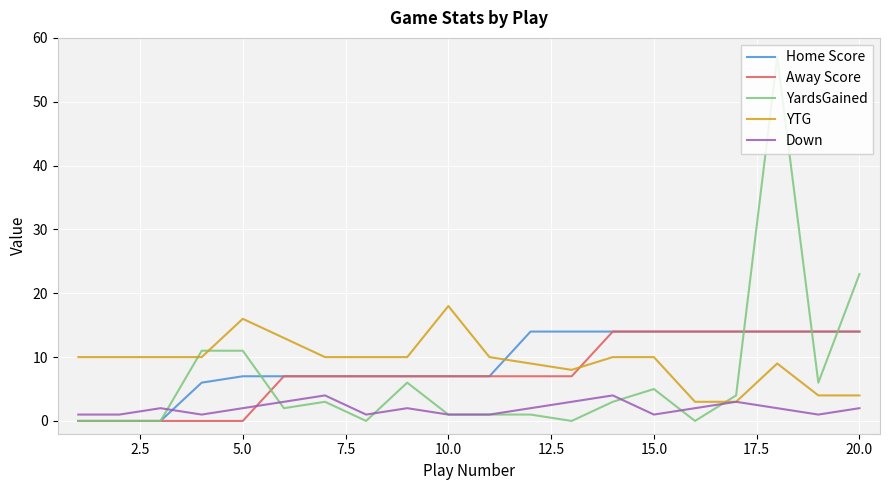

What is the highest value of the Away Score series?

14